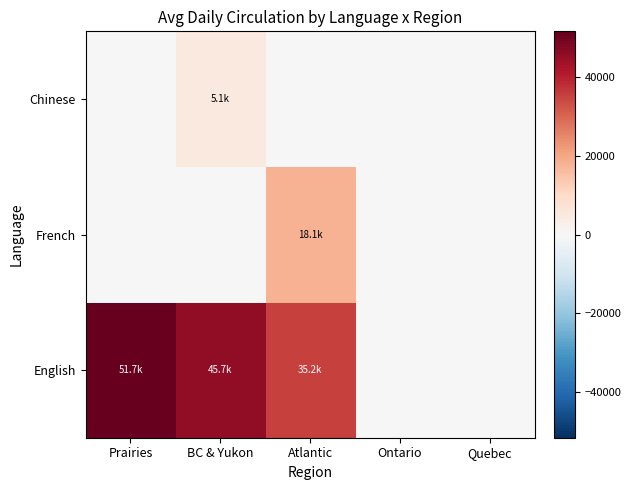

Reading left to right, extract all data points from this chart.

English: Prairies=51697.4	BC & Yukon=45697.1	Atlantic=35232.5	Ontario=0.0	Quebec=0.0
French: Prairies=0.0	BC & Yukon=0.0	Atlantic=18102.0	Ontario=0.0	Quebec=0.0
Chinese: Prairies=0.0	BC & Yukon=5142.9	Atlantic=0.0	Ontario=0.0	Quebec=0.0